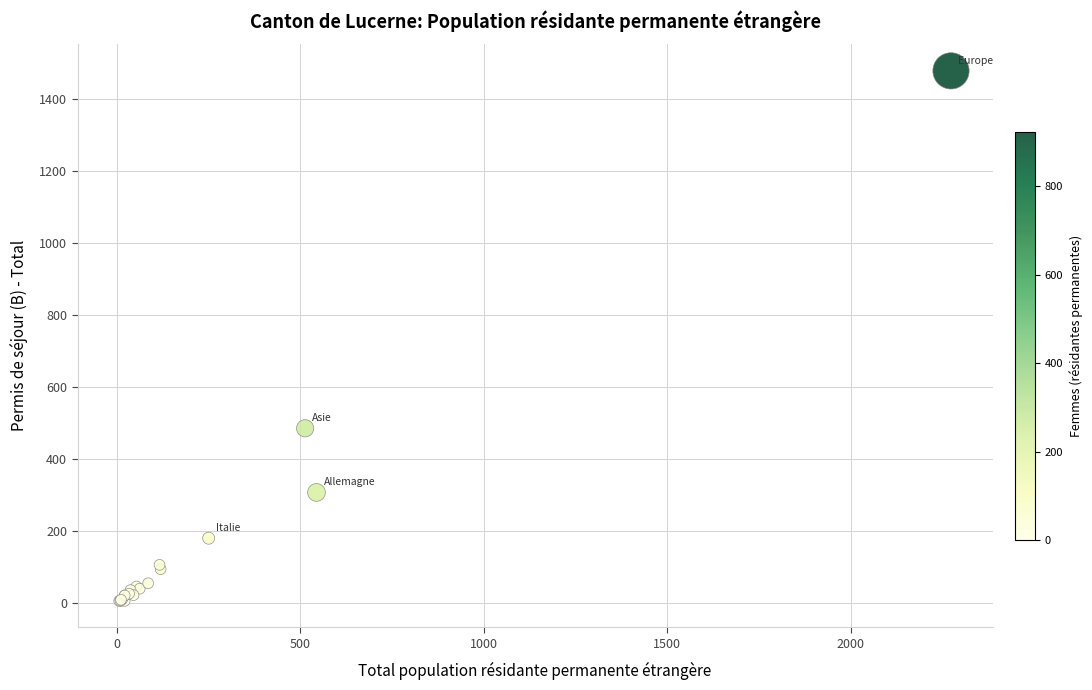

What Y value in the scatter plot is closest to 741?

485